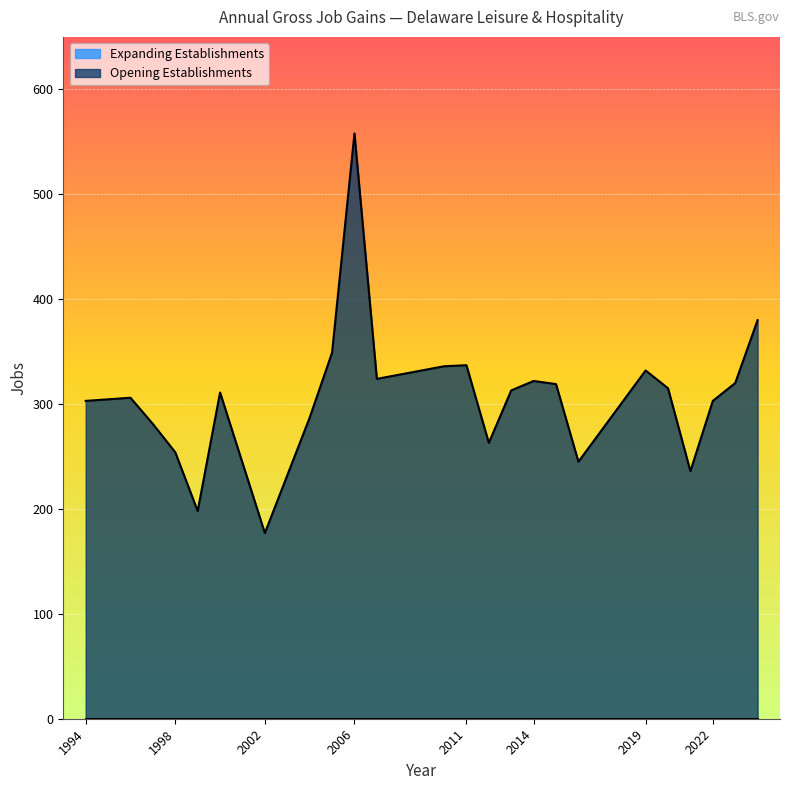

Reading right to left, what are all the values shown in this chart?

Gross Job Gains (Total): 380	320	303	236	315	332	245	319	322	313	263	337	336	324	558	349	287	177	311	198	254	281	306	303
Opening Establishments: 380	320	303	236	315	332	245	319	322	313	263	337	336	324	558	349	287	177	311	198	254	281	306	303
Expanding Establishments: 0	0	0	0	0	0	0	0	0	0	0	0	0	0	0	0	0	0	0	0	0	0	0	0